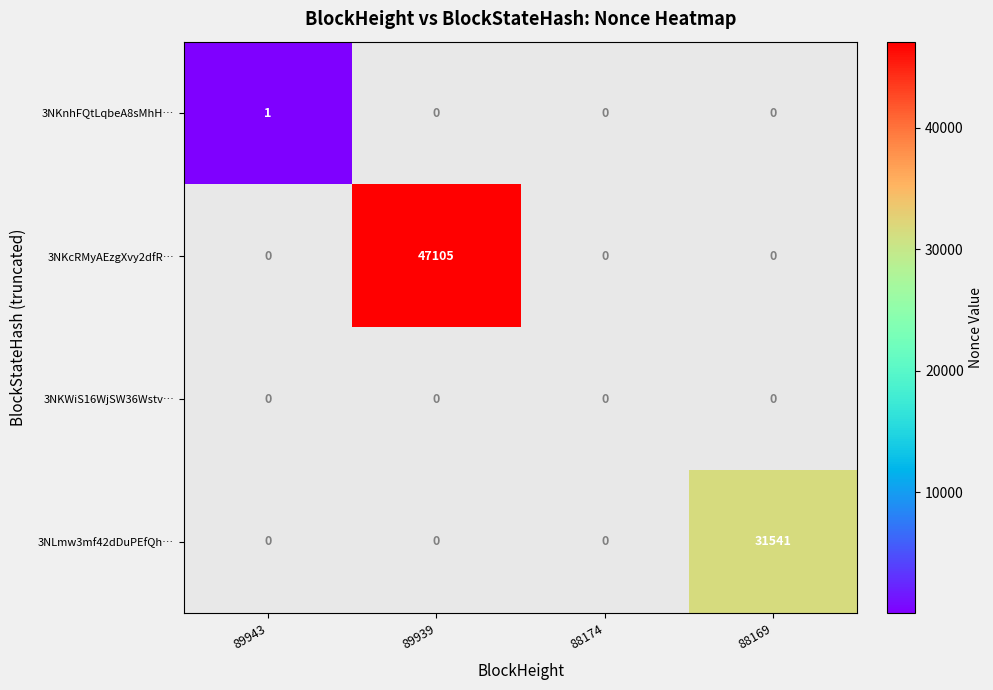

Is it true that 3NKcRMyAEzgXvy2dfR… equals 69432 at 89939?

False